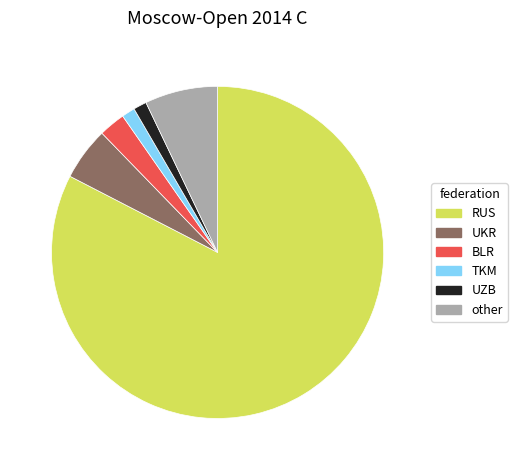

What is the largest slice in the pie chart?

RUS